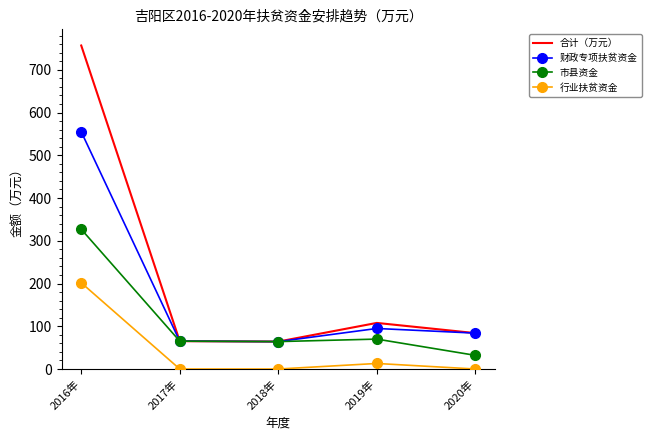

Is it true that 合计（万元） equals 756.7 at 2016年?

True